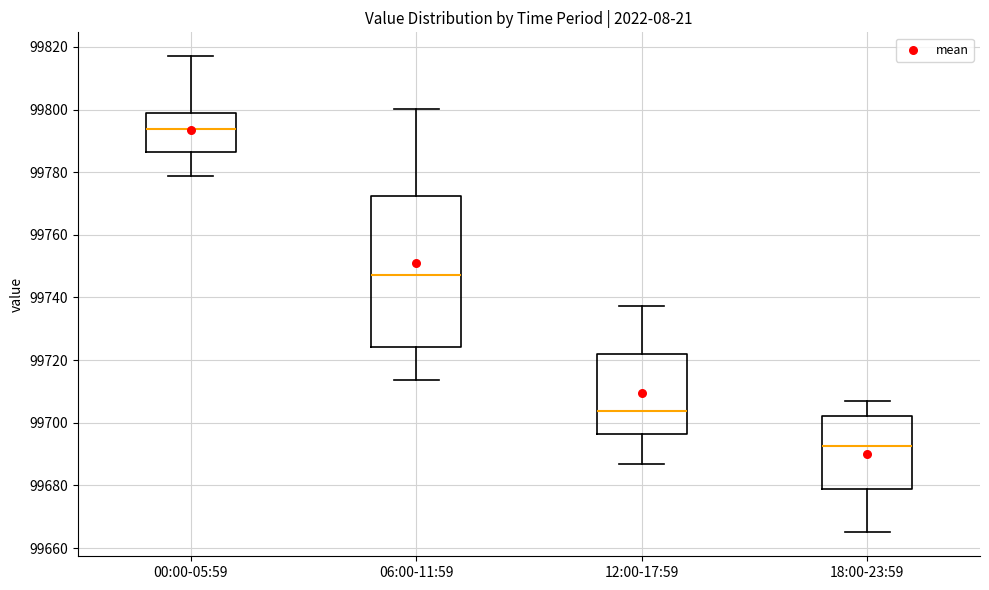

Reading left to right, read every box against the y-axis: the position of its median line, the range the box covers, and the ends of its whiskers. The values are not printed on the chart, so give them approximately, as read against the axis.

00:00-05:59: median 99794, box 99786 to 99798, whiskers 99778 to 99818
06:00-11:59: median 99748, box 99724 to 99772, whiskers 99714 to 99800
12:00-17:59: median 99704, box 99696 to 99722, whiskers 99686 to 99738
18:00-23:59: median 99692, box 99678 to 99702, whiskers 99666 to 99706